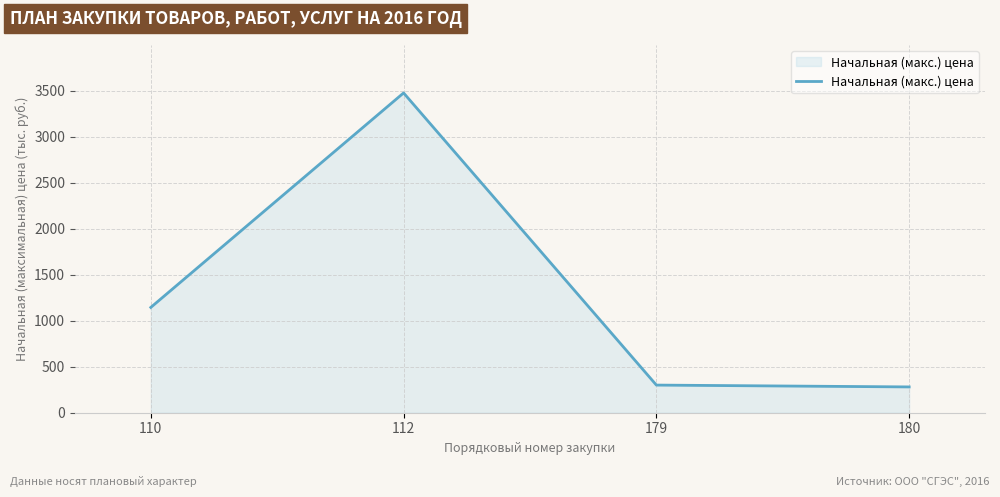

The chart shows a value of 300.0 at 179. True or false?

True